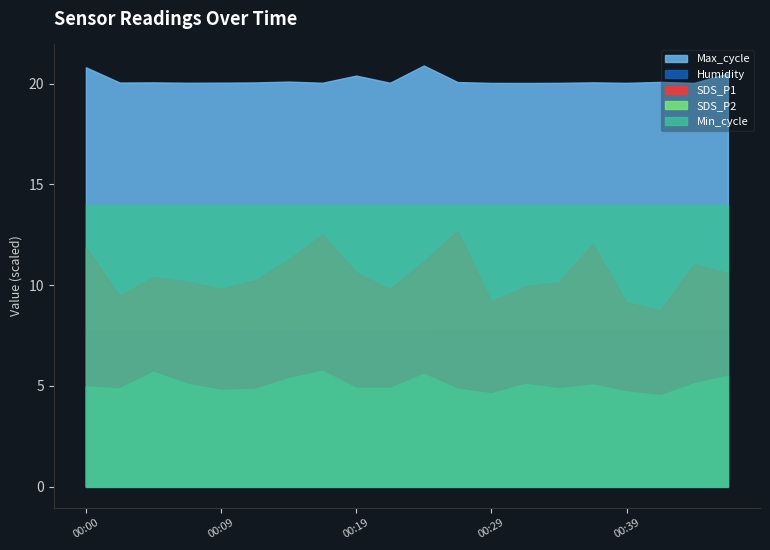

Which series has the largest range (max minus min)?

SDS_P1